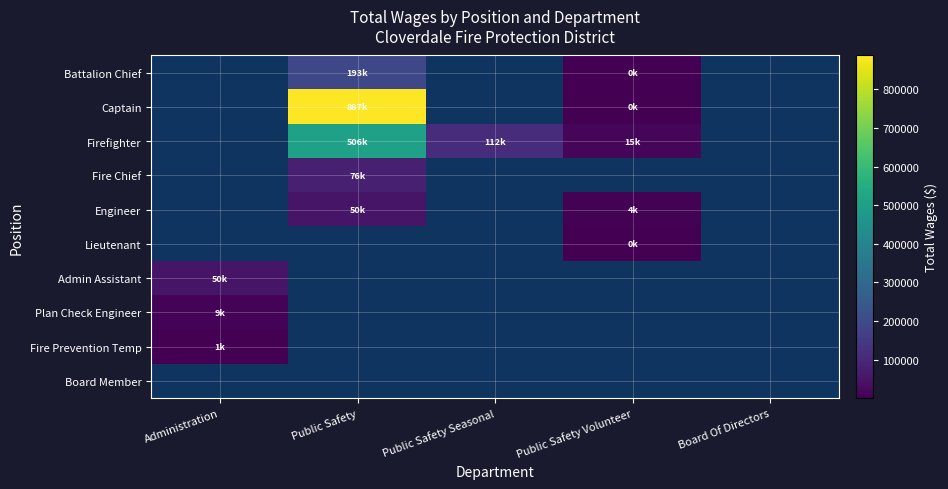

How many values in Lieutenant are above zero?

1